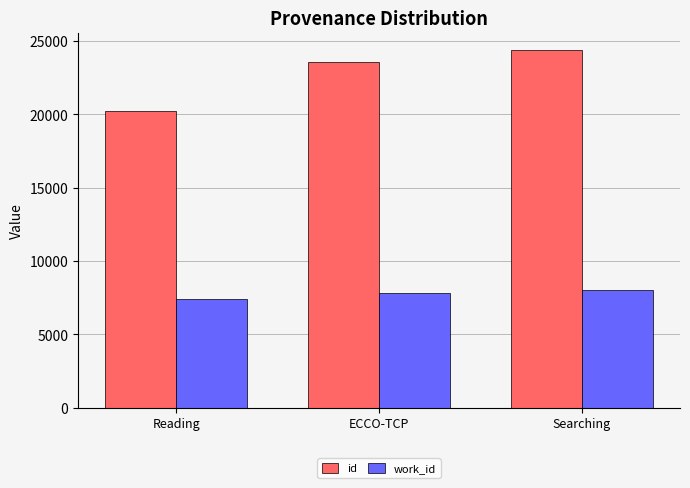

What is the sum of the id values at ECCO-TCP and Reading?

43776